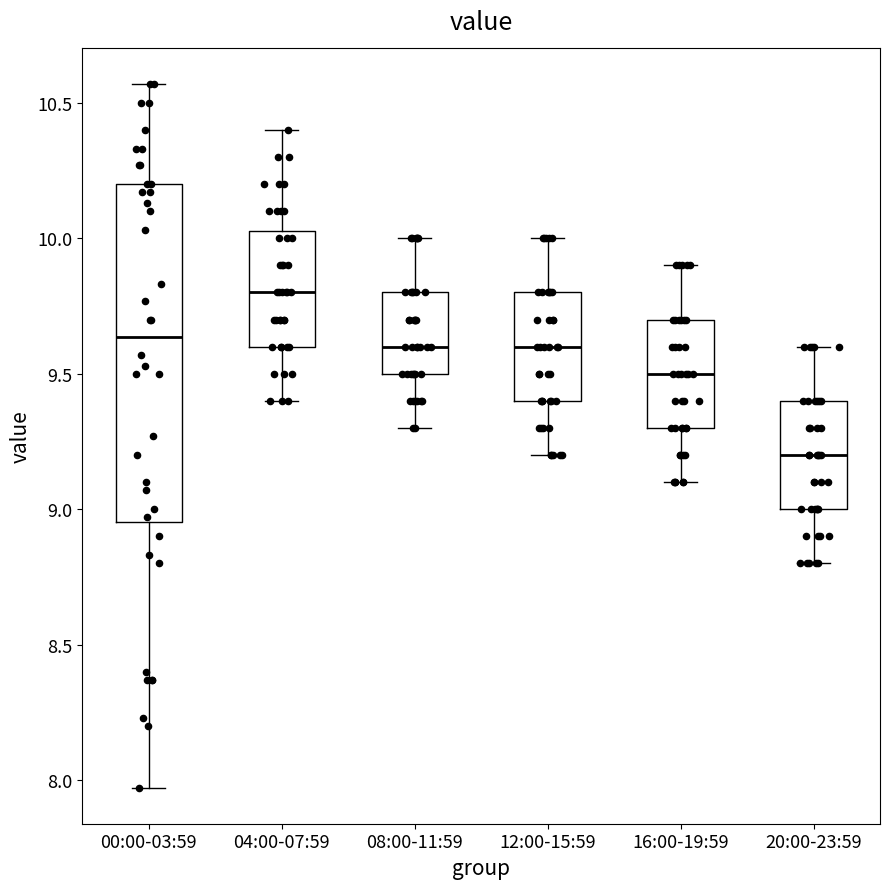

Reading left to right, transcribe this box plot: for each box, give where its median line is, the range the box spans, and where its two whiskers end, as read against the y-axis. The values are not printed on the chart, so give them approximately, as read against the axis.

00:00-03:59: median 9.65, box 8.95 to 10.20, whiskers 7.95 to 10.55
04:00-07:59: median 9.80, box 9.60 to 10.05, whiskers 9.40 to 10.40
08:00-11:59: median 9.60, box 9.50 to 9.80, whiskers 9.30 to 10.00
12:00-15:59: median 9.60, box 9.40 to 9.80, whiskers 9.20 to 10.00
16:00-19:59: median 9.50, box 9.30 to 9.70, whiskers 9.10 to 9.90
20:00-23:59: median 9.20, box 9.00 to 9.40, whiskers 8.80 to 9.60